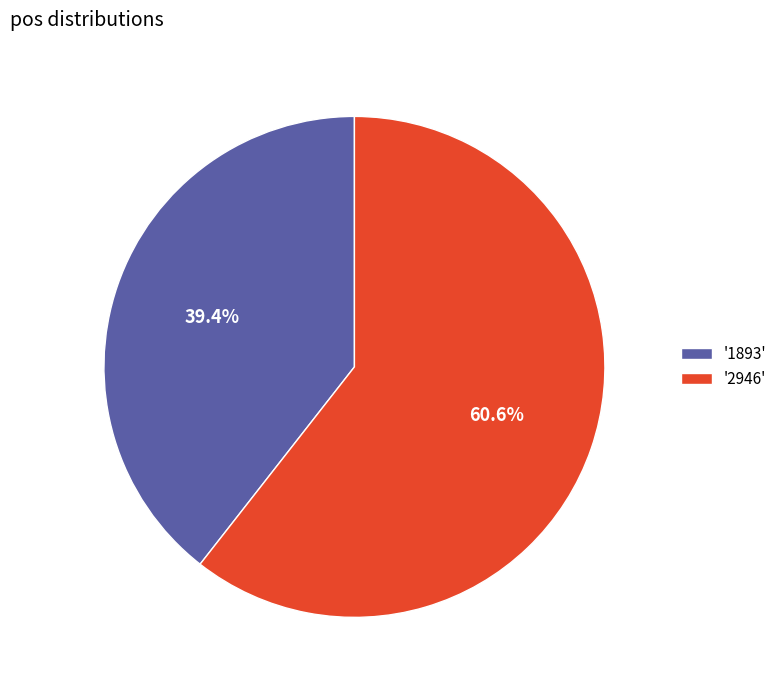

To the nearest percent, what is the difference between the largest and smallest slice percentages?

21%